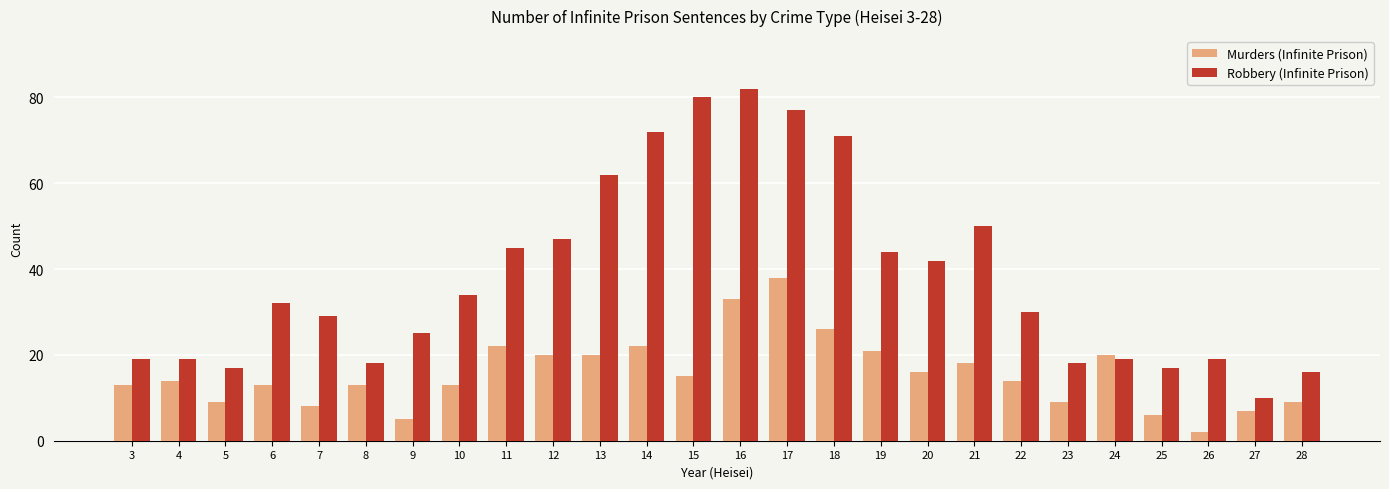

Between 10 and 15, which series saw the biggest shift?

Robbery (Infinite Prison)